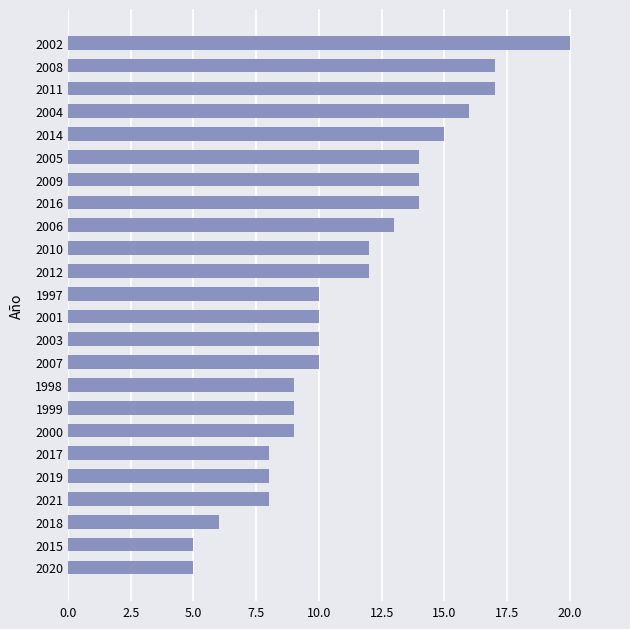

What is the smallest value displayed?

5